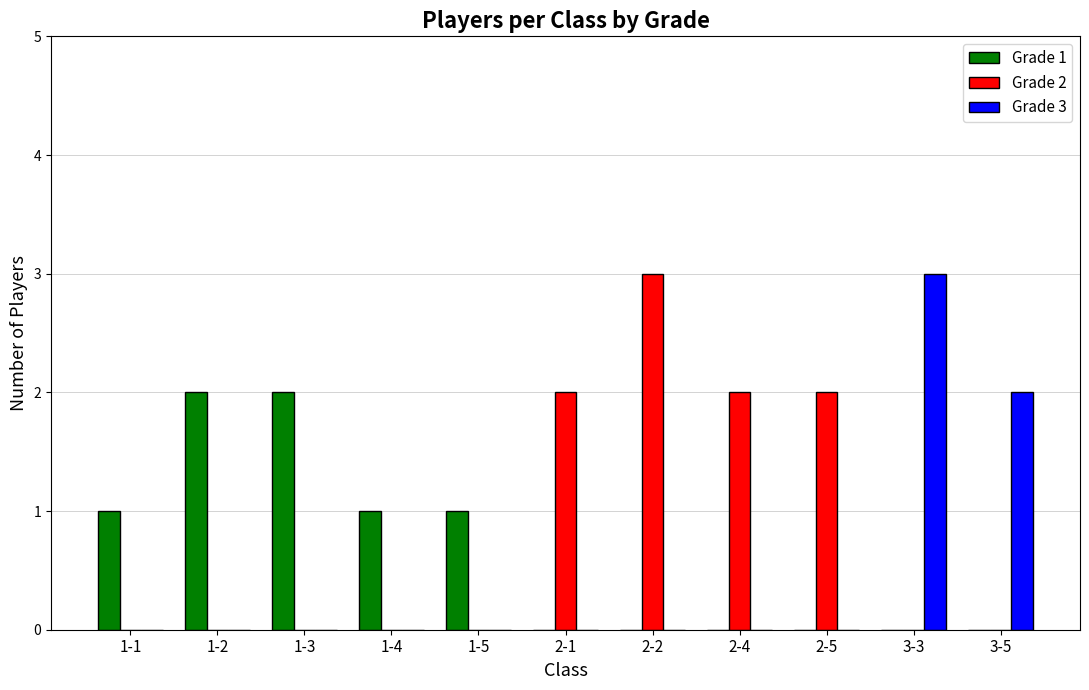

Which series changed the most between 1-5 and 2-5?

Grade 2